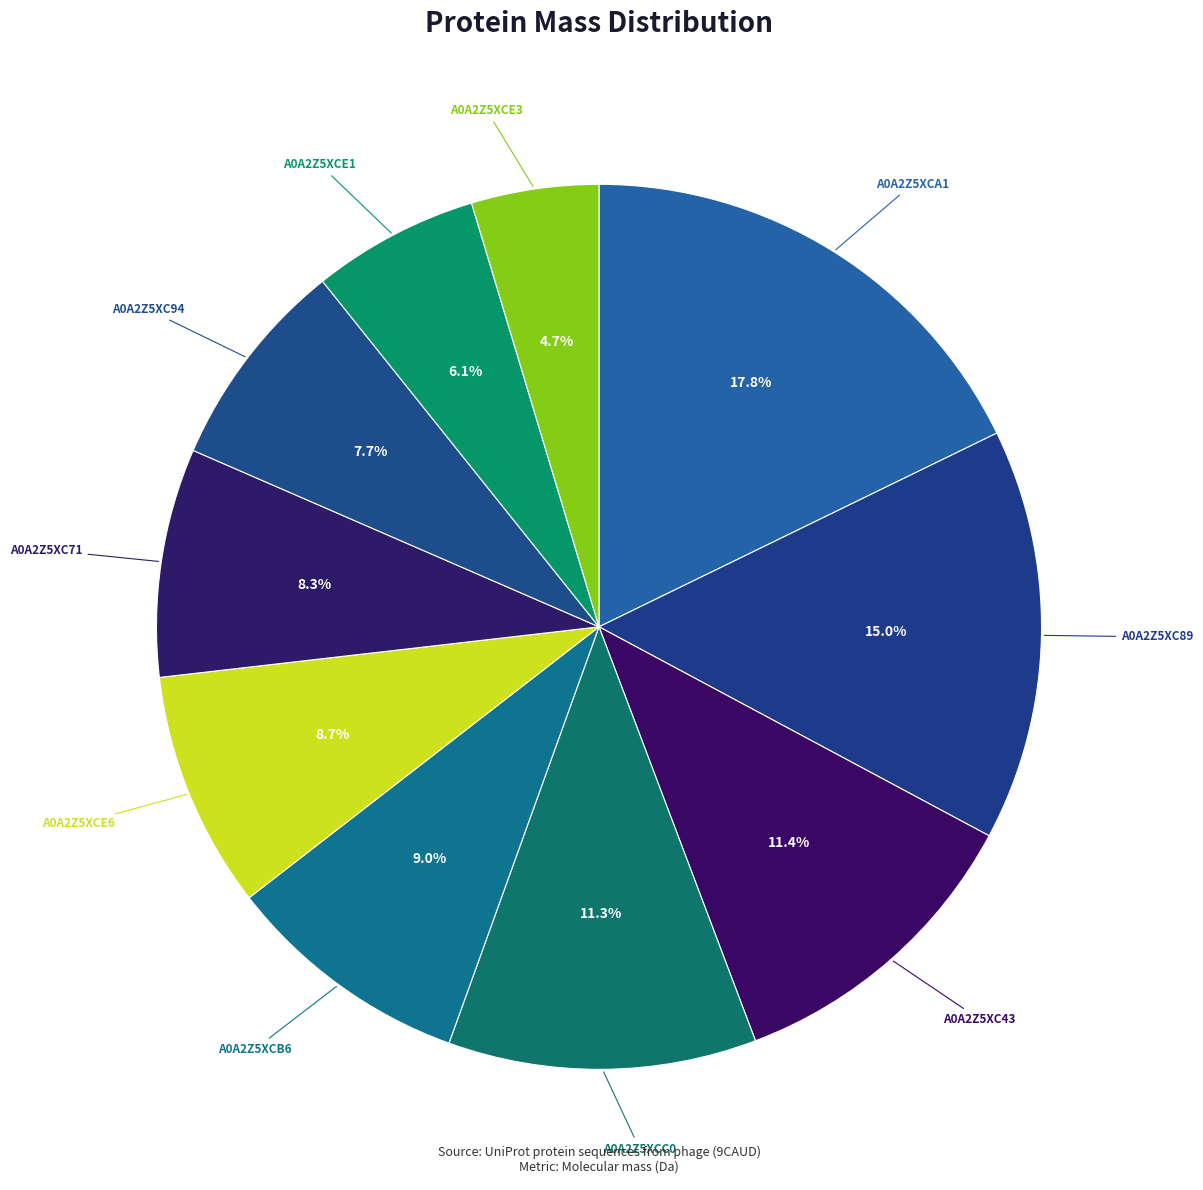

How many slices are in this pie chart?

10